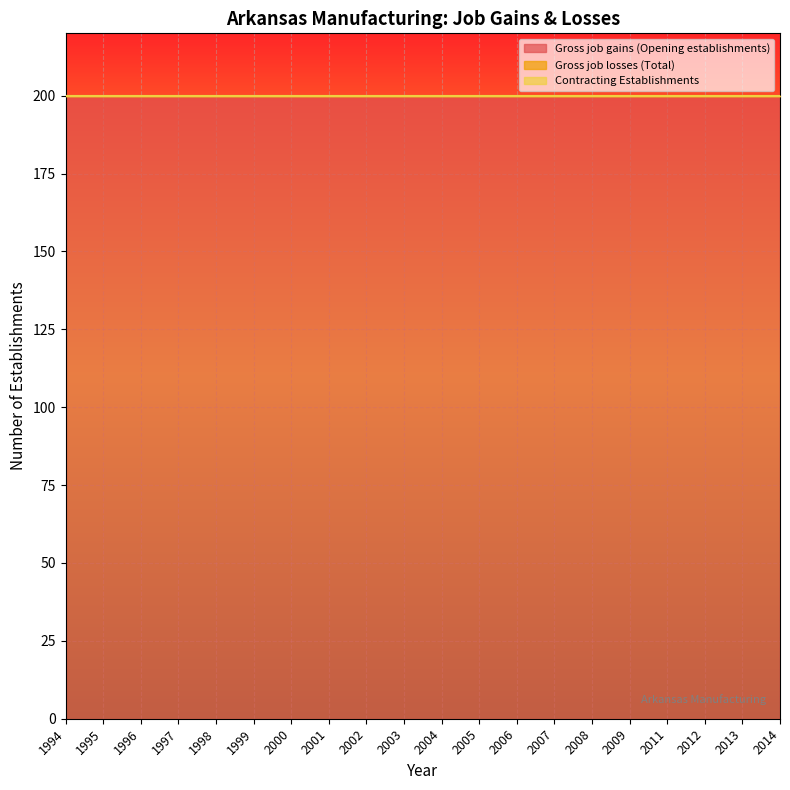

What is the total value across all series at 1997?

200